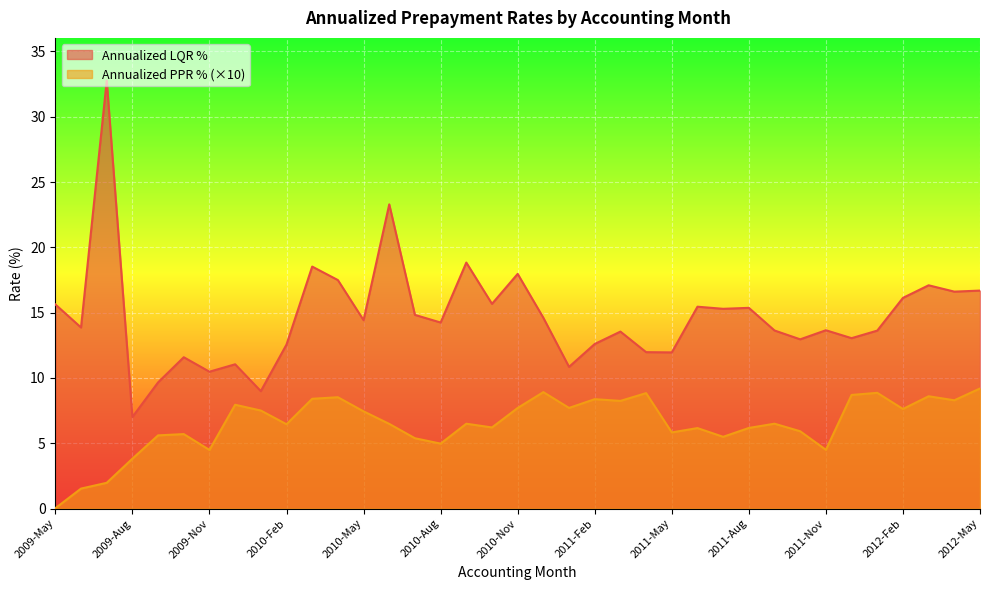

Which series has the largest range (max minus min)?

Annualized LQR %